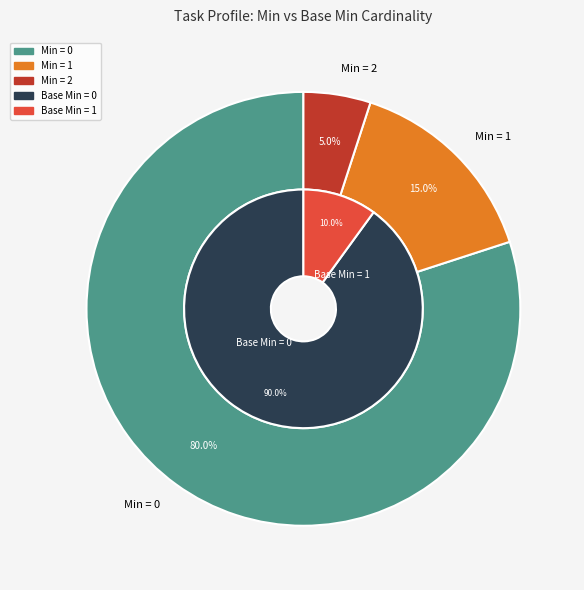

Is Task.statusReason.text the majority of the pie?

No